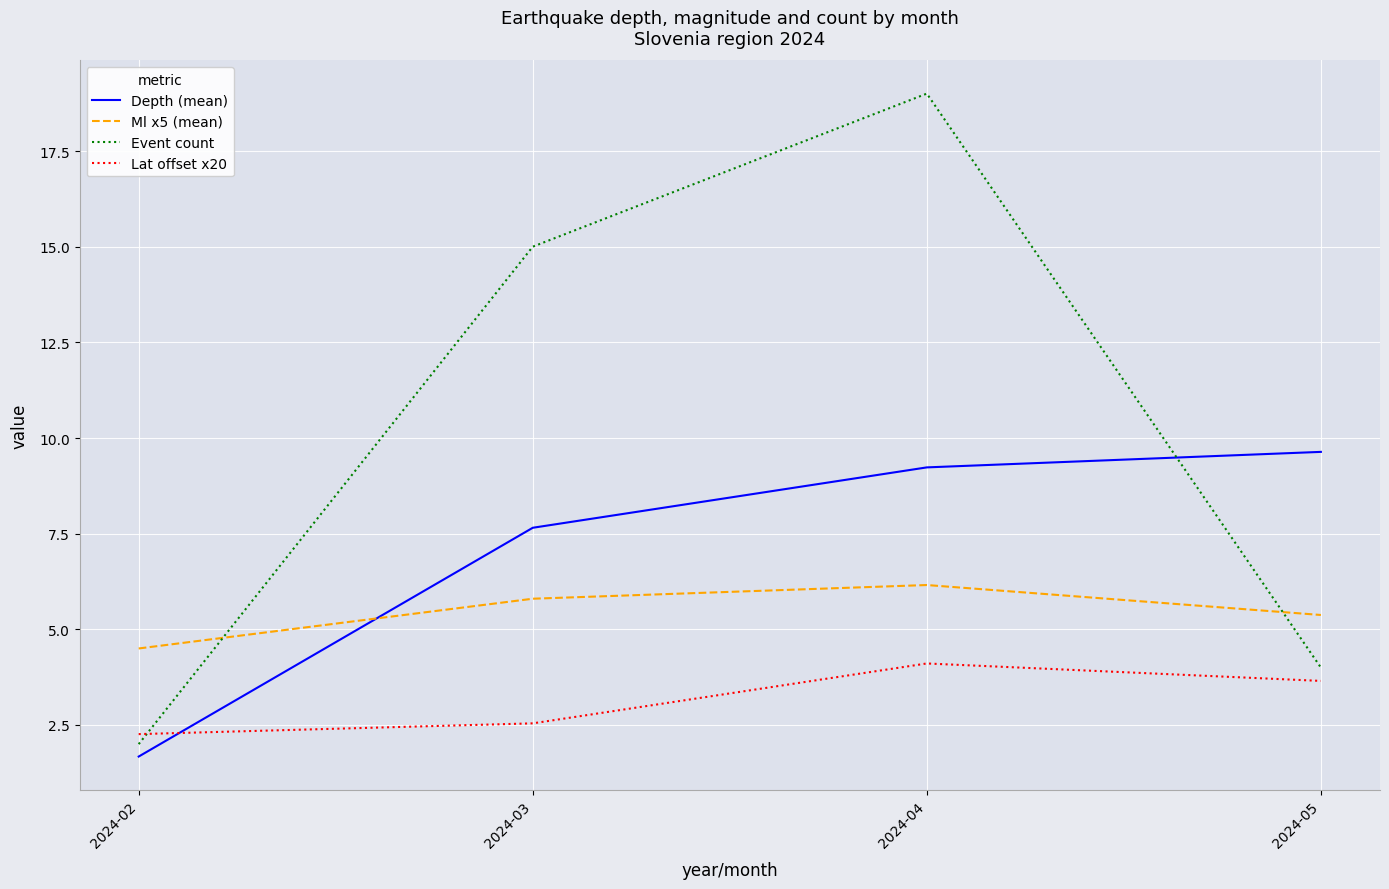

At which label is Event count closest to 10?

2024-03